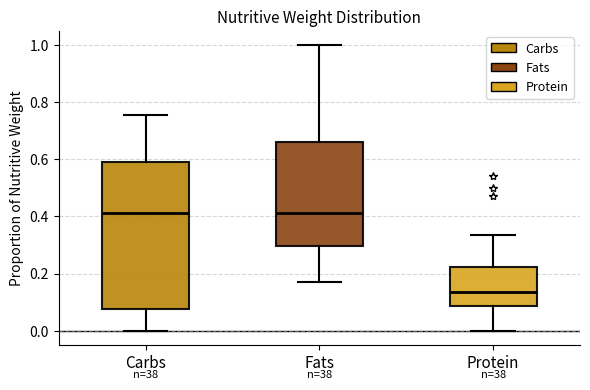

Which box's median line is the lowest?

Protein